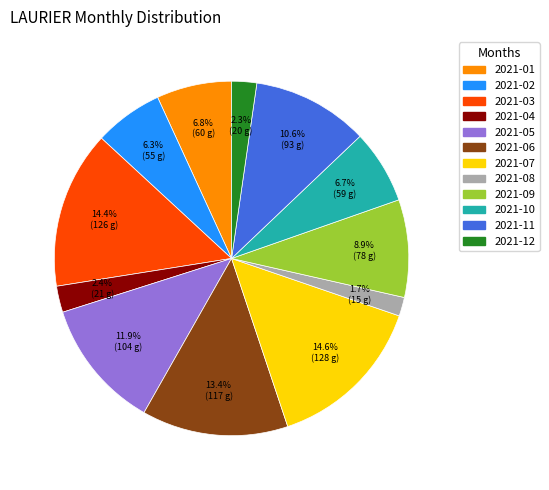

What is the smallest slice in the pie chart?

2021-08